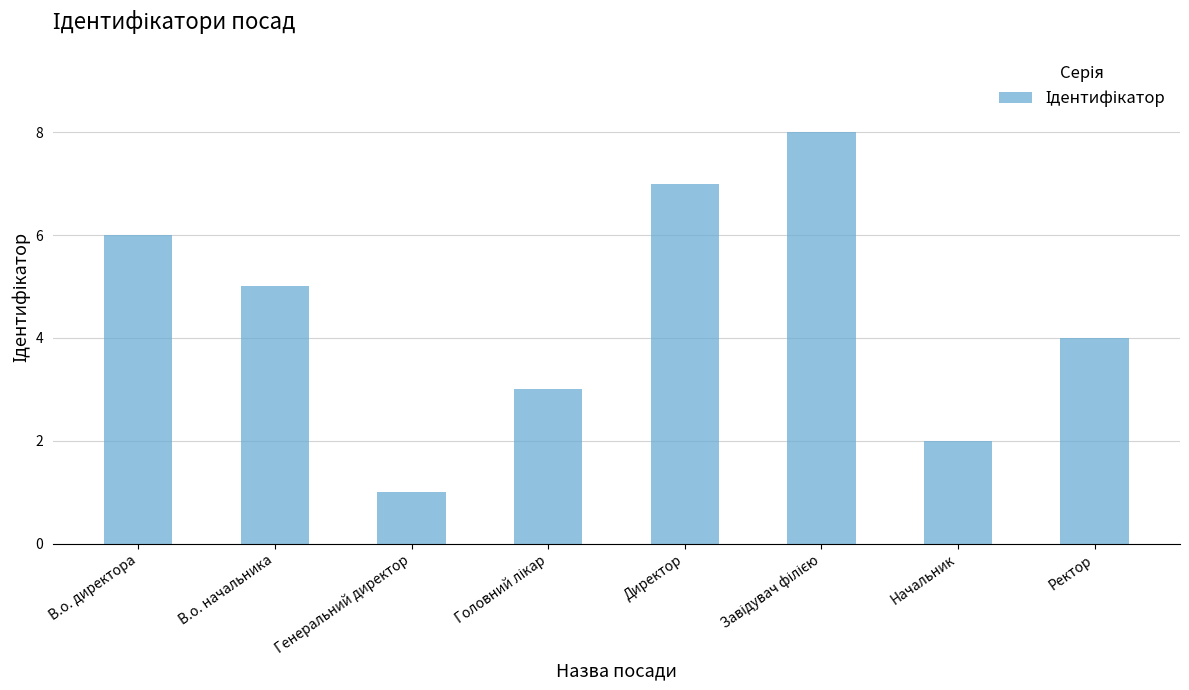

Which has a higher value, В.о. начальника or Генеральний директор?

В.о. начальника